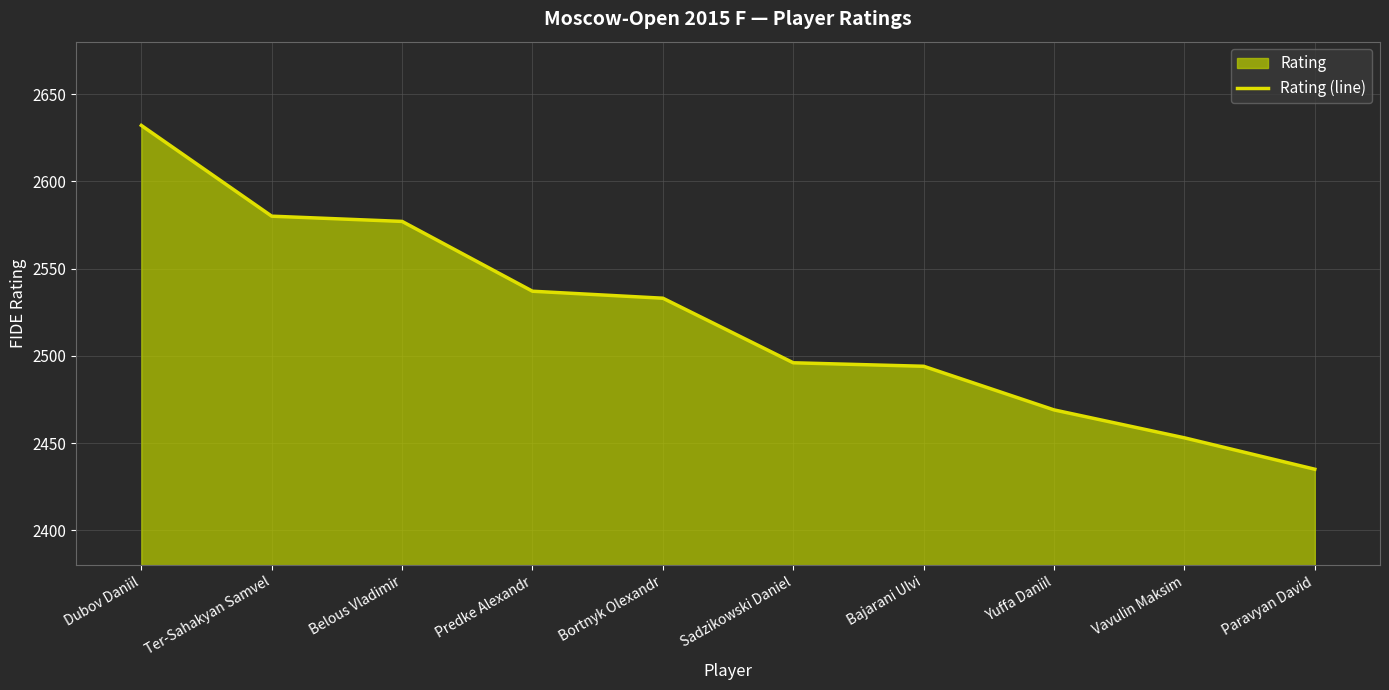

What is the average value?

2521